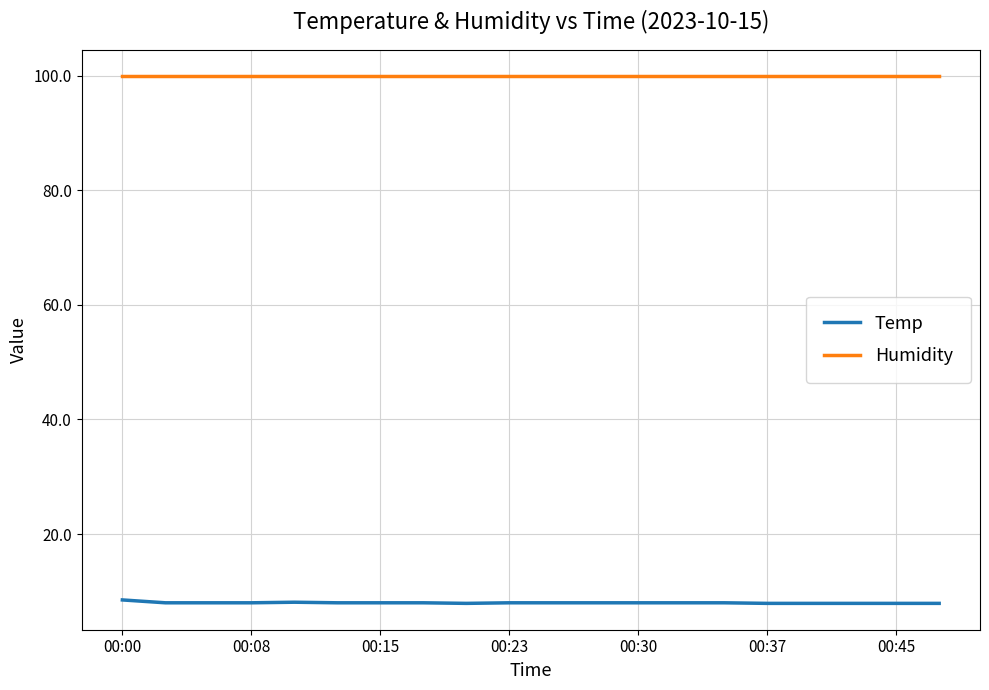

True or false: Temp and Humidity intersect in this chart.

False